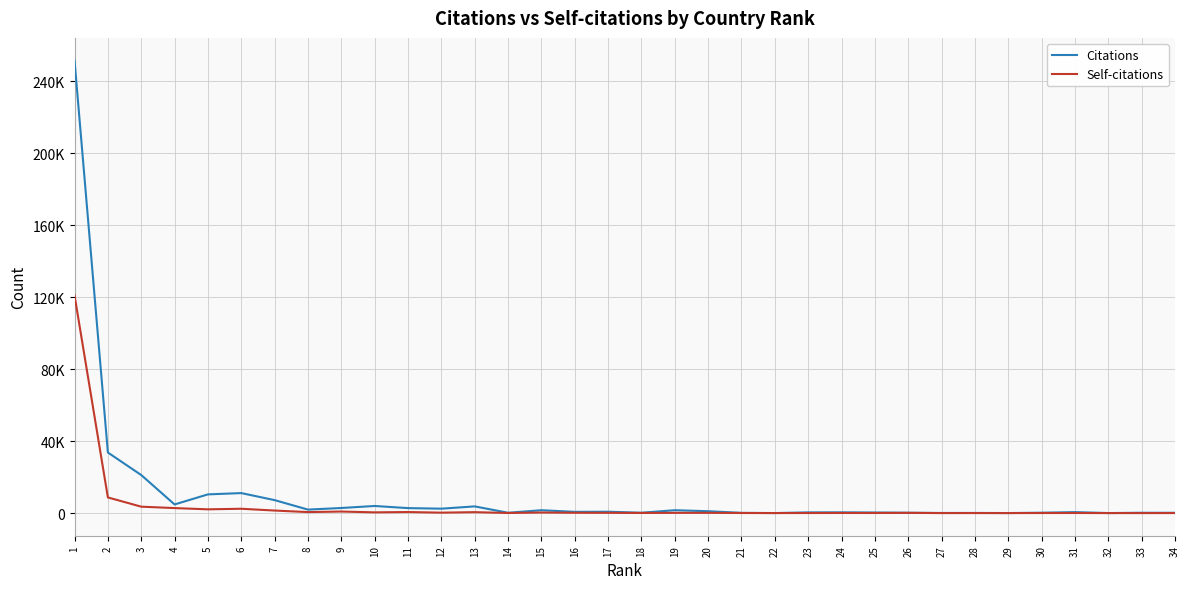

Where does the Citations series first go above 762?

1